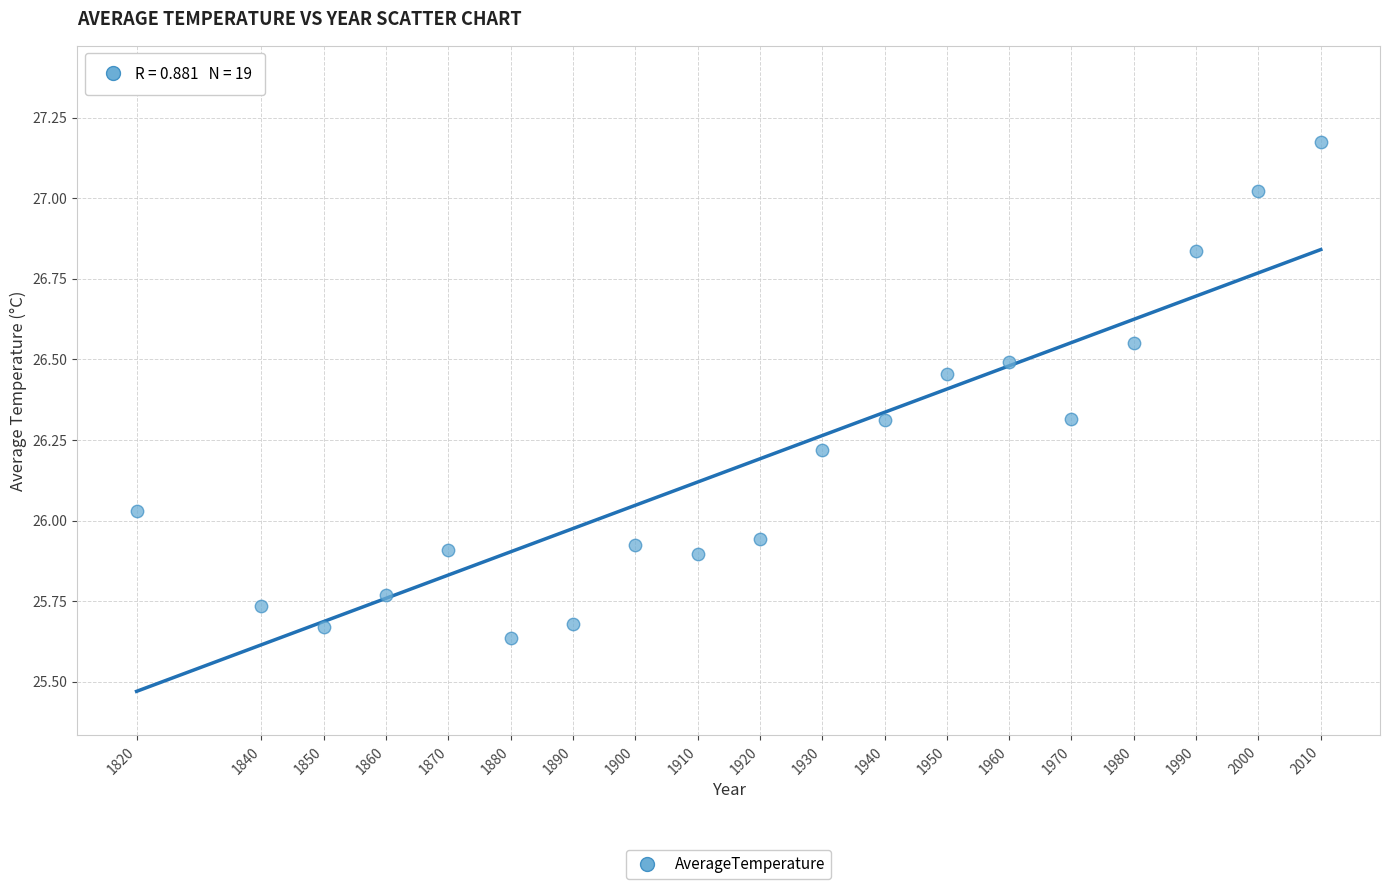

What is the range of X values (max minus min)?

190.0